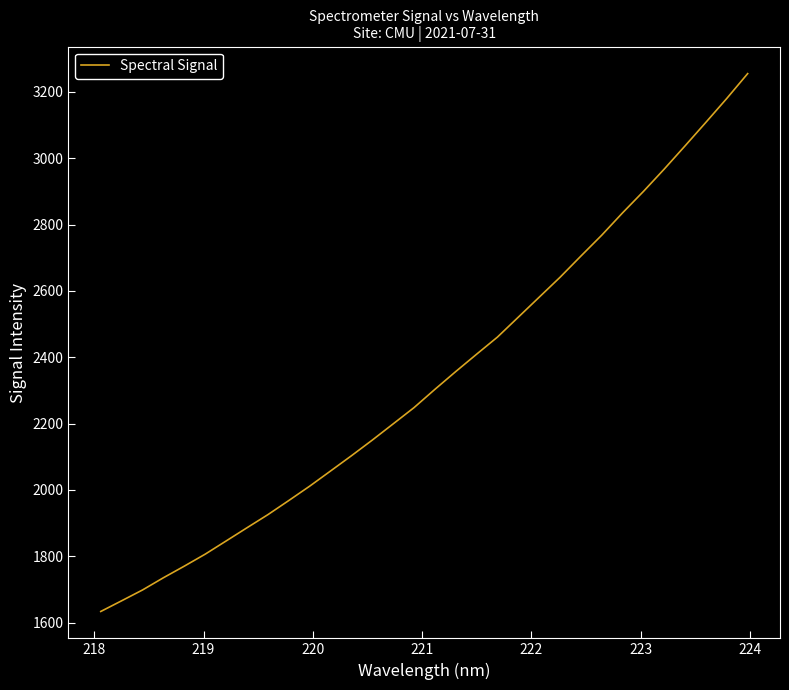

What is the minimum value shown in the chart?

1633.4